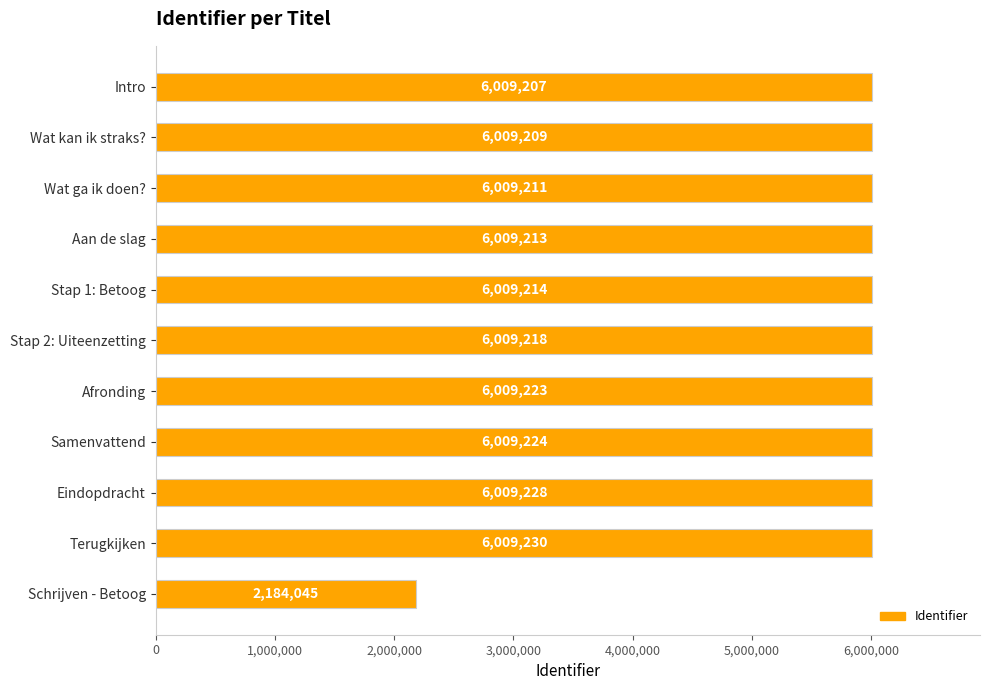

Which label corresponds to the smallest value in the chart?

Schrijven - Betoog